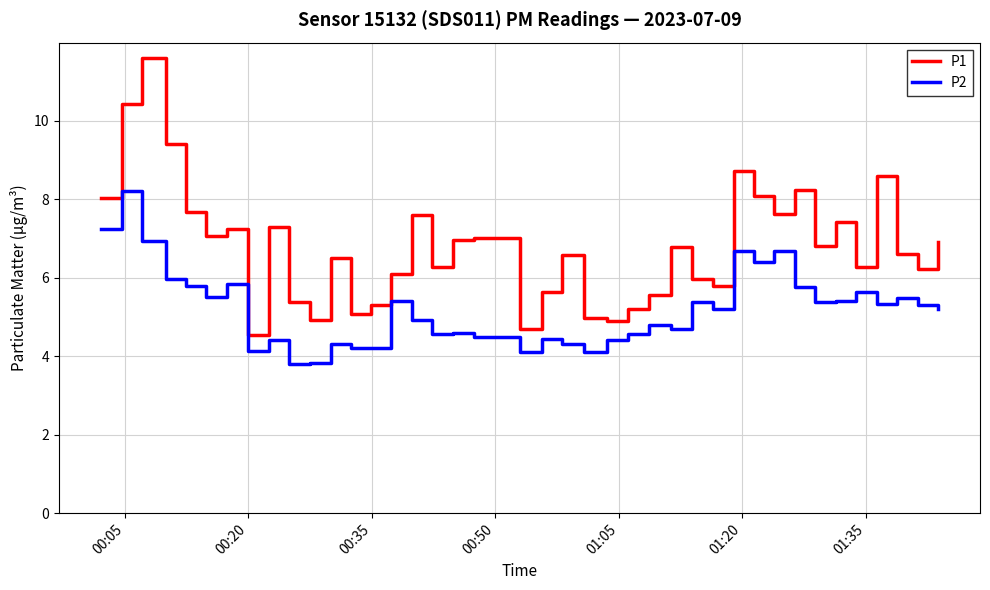

What is the smallest value displayed?

3.8